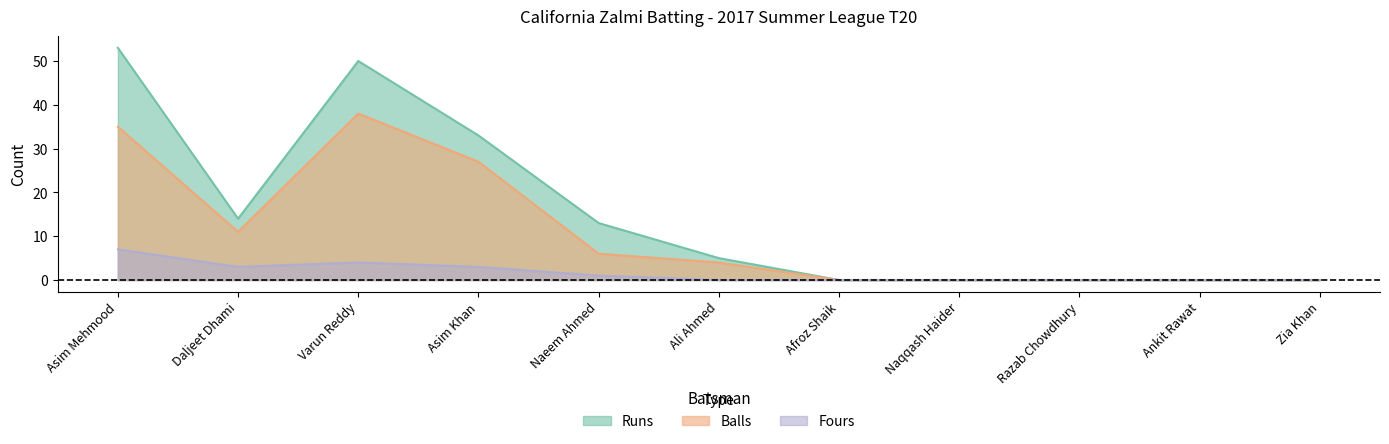

Which series has the largest total across all categories?

Runs